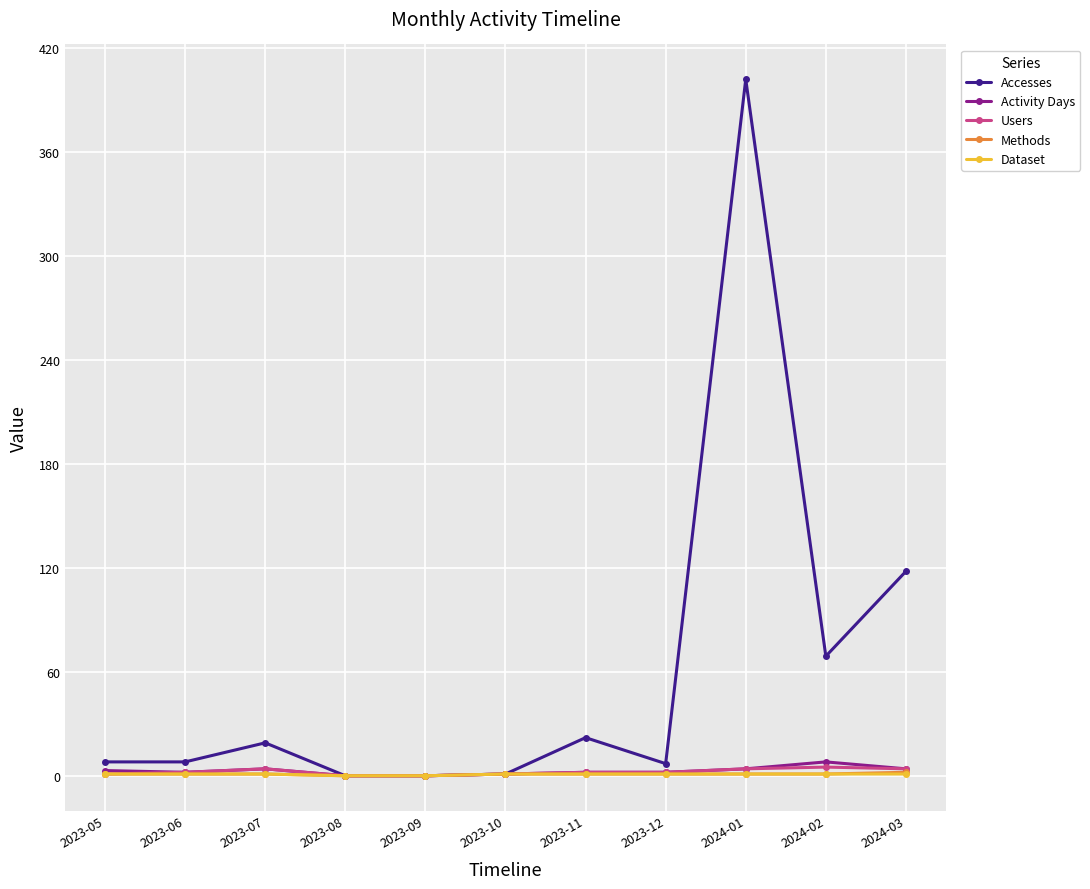

True or false: Accesses has a value of 22 at 2023-11.

True